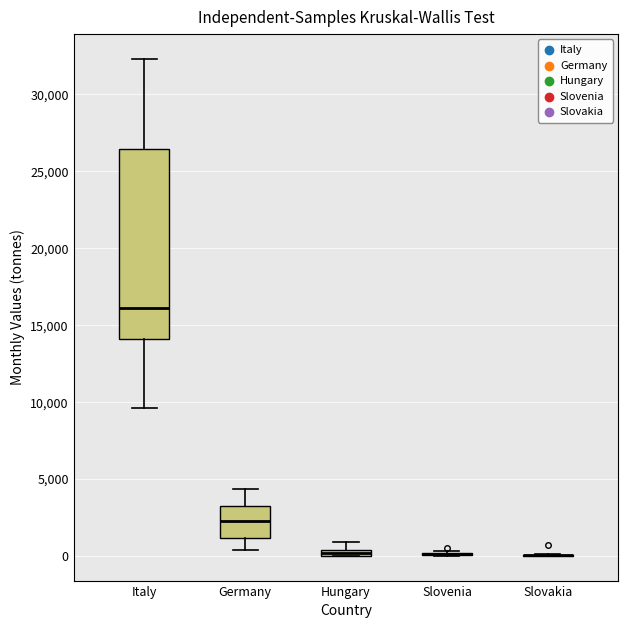

Which box is the tallest, from its lower edge to its upper edge?

Italy